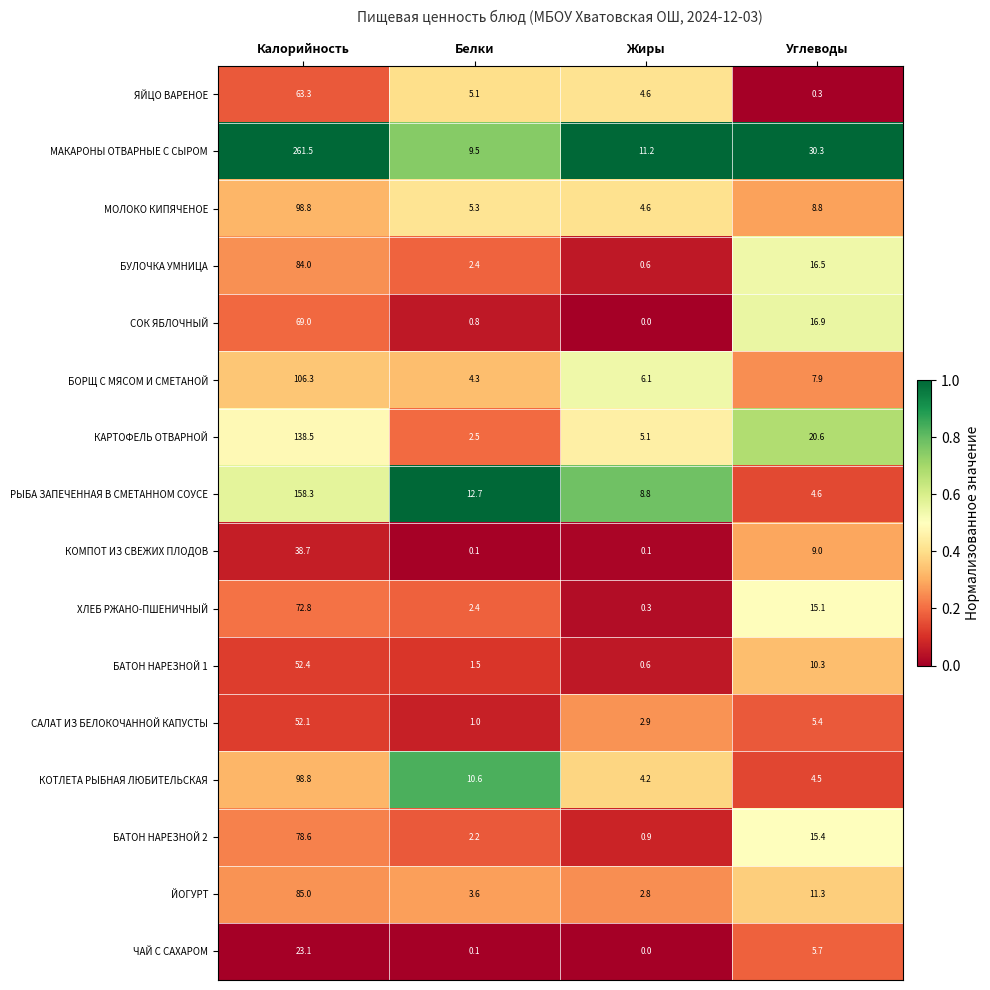

What is the total value across all series at Жиры?

52.8